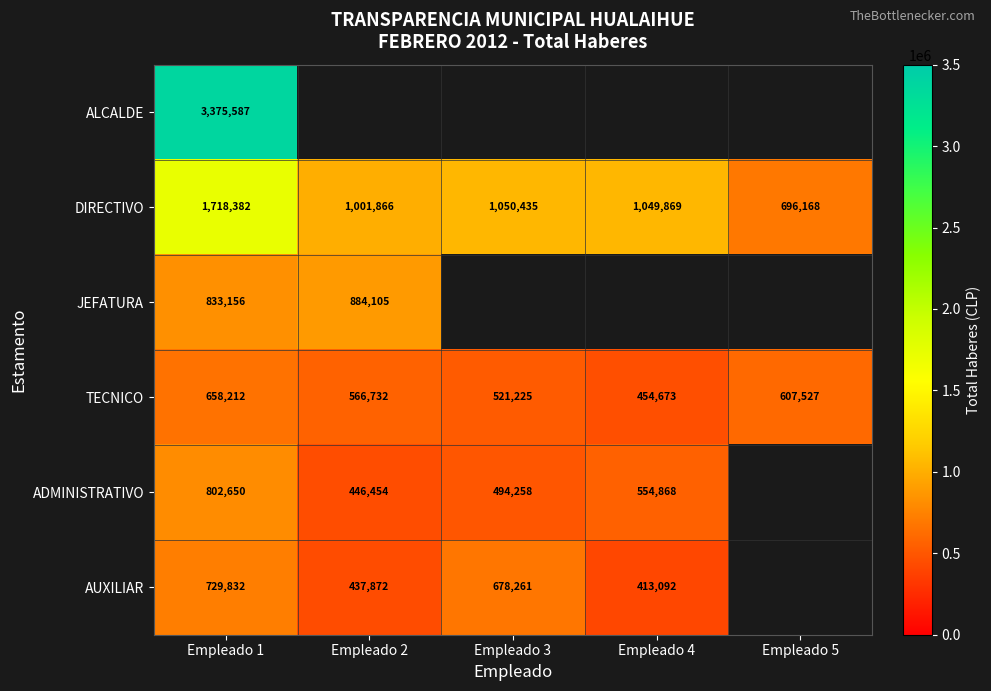

At which label does DIRECTIVO first exceed 1049869?

Empleado 1